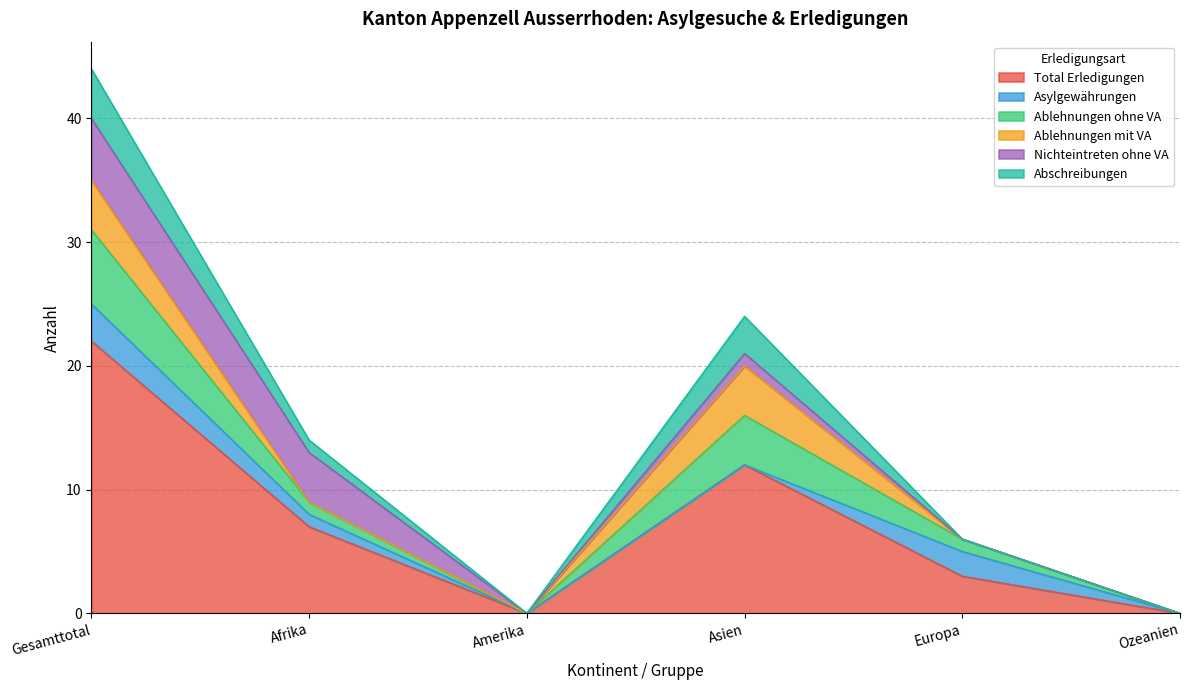

True or false: Abschreibungen and Ablehnungen ohne VA intersect in this chart.

False